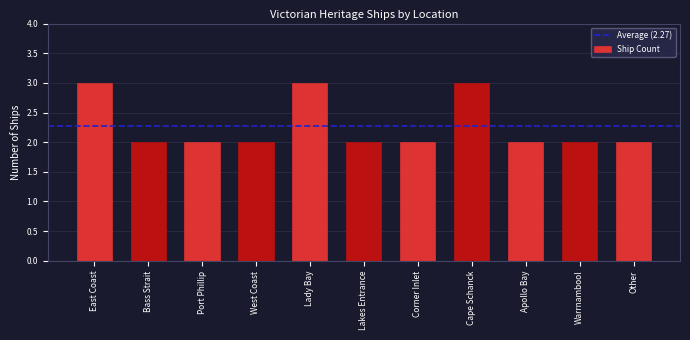

What is the smallest value displayed?

2